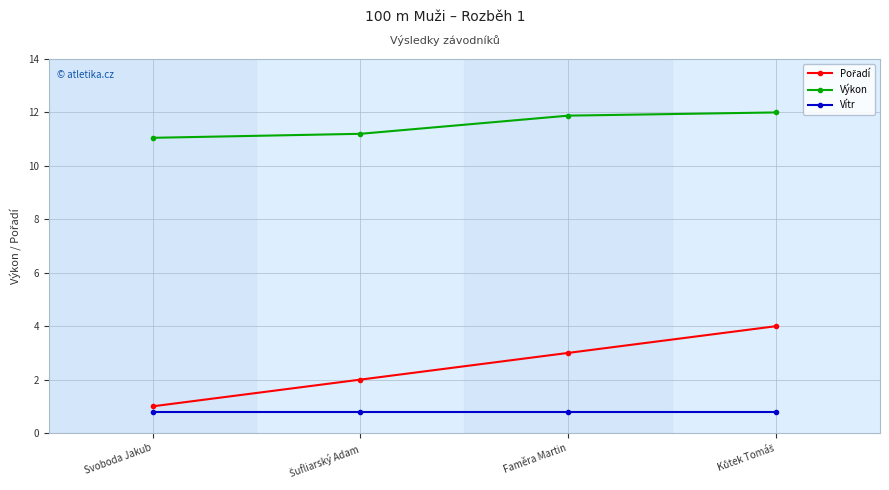

What is the label of the 3rd point from the left?

Faměra Martin